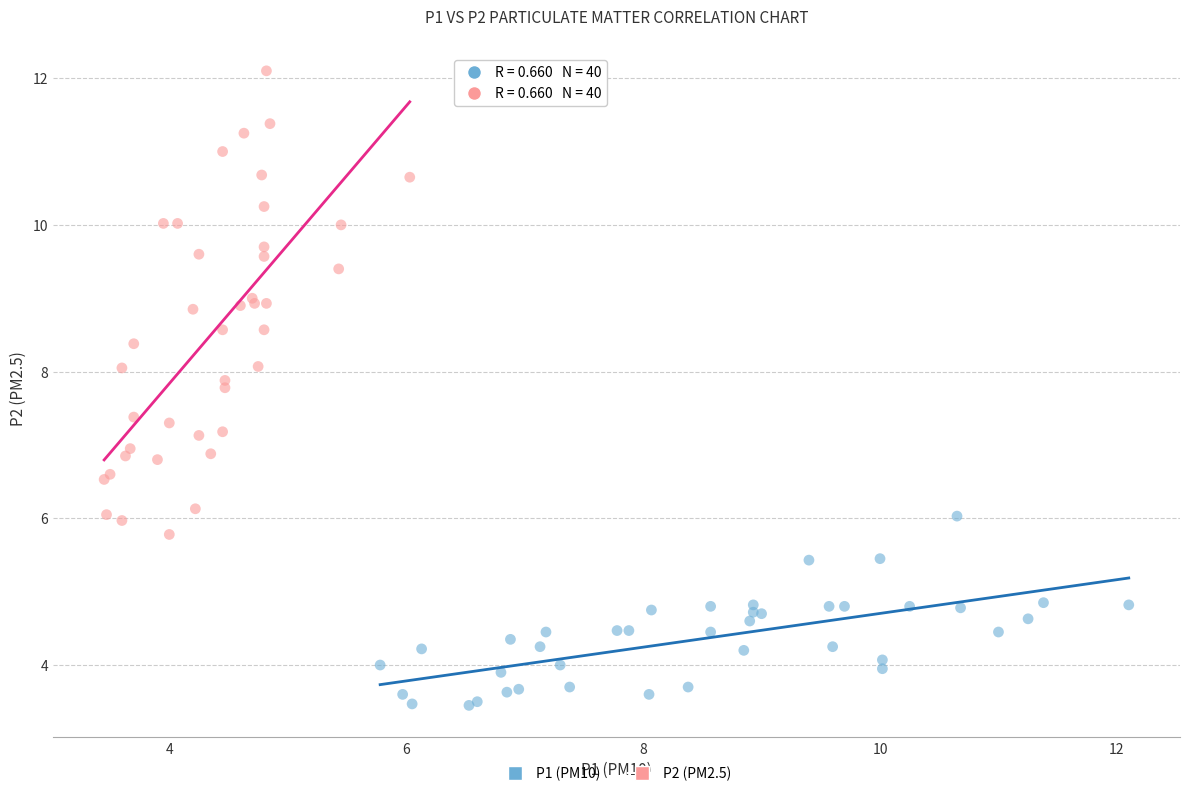

Which series reaches the maximum Y coordinate?

P2 (PM2.5)